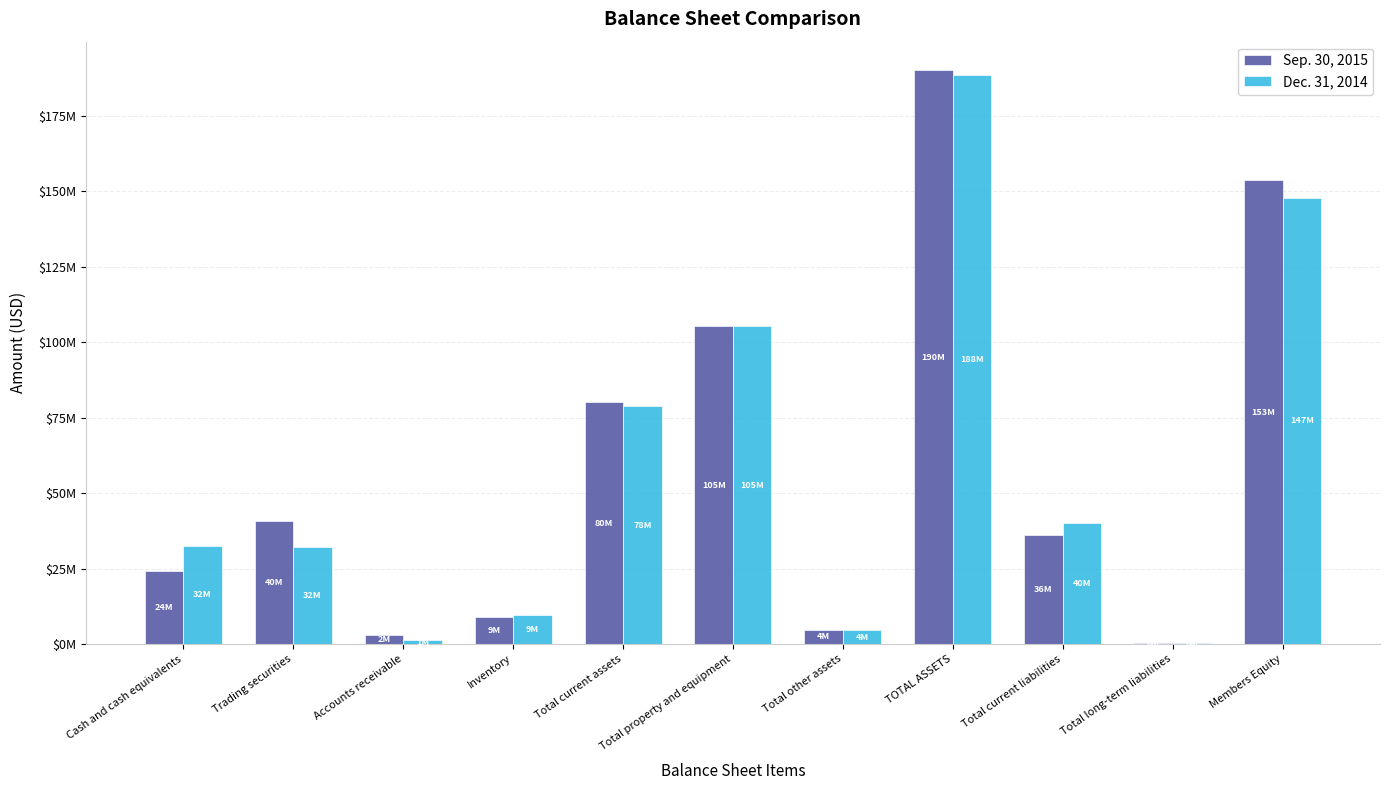

List the series in order of their peak value, lowest first.

Dec. 31, 2014, Sep. 30, 2015